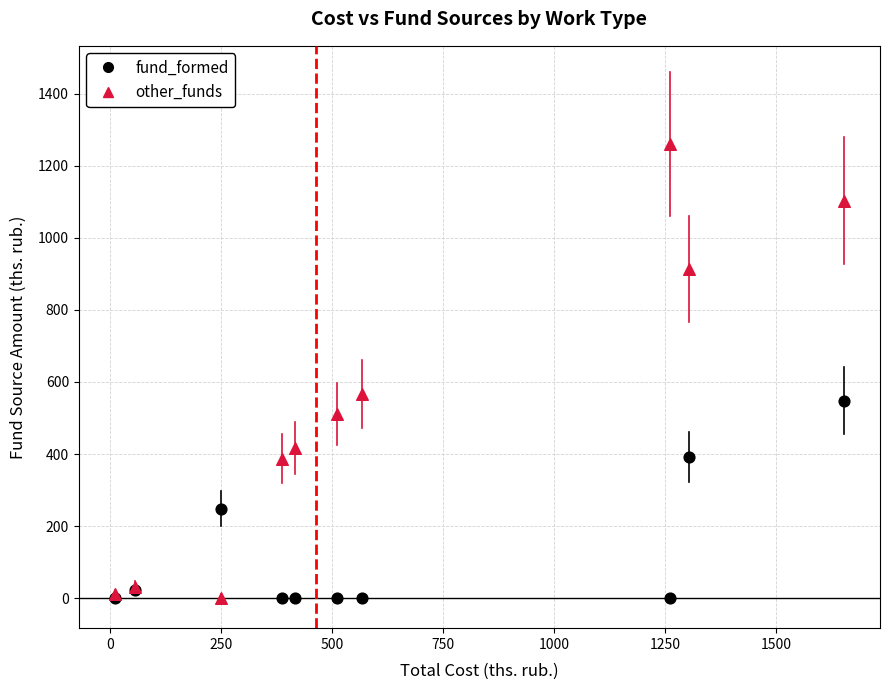

In the fund_formed series, what Y value is closest to 274?

248.7